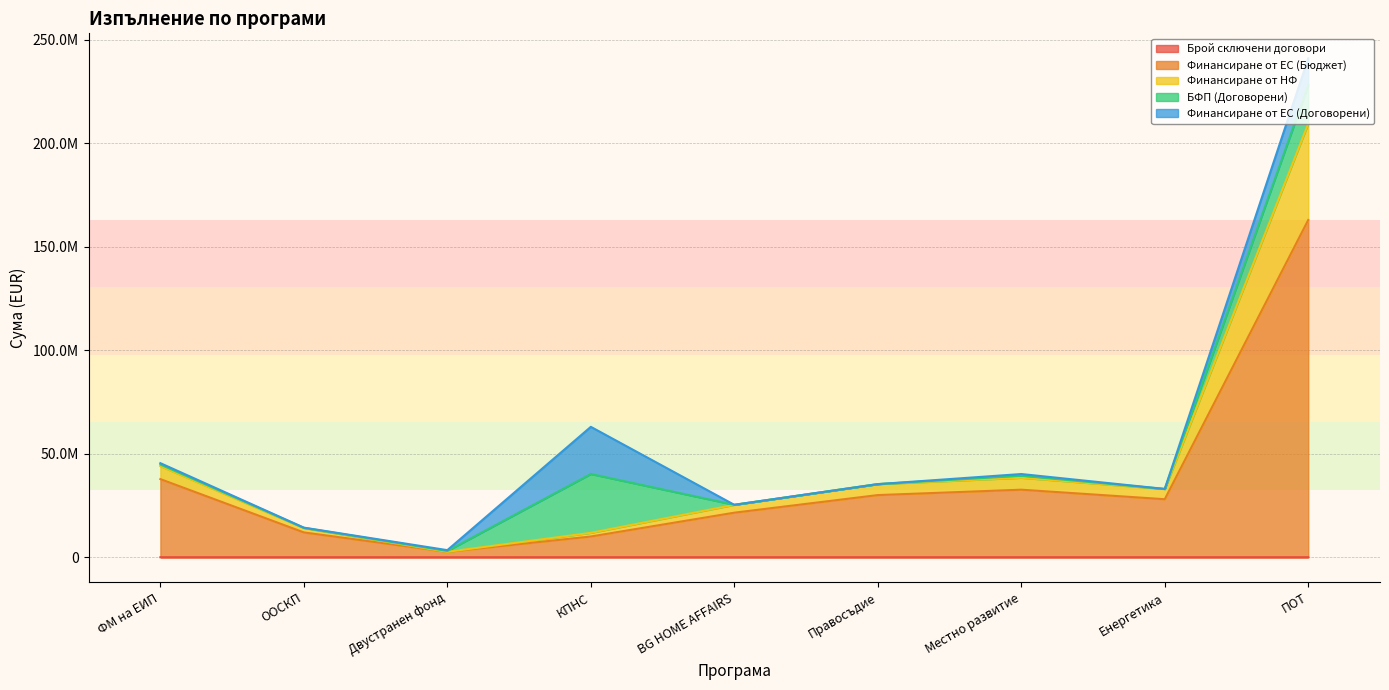

Where is the first local maximum for Финансиране от НФ?

Местно развитие